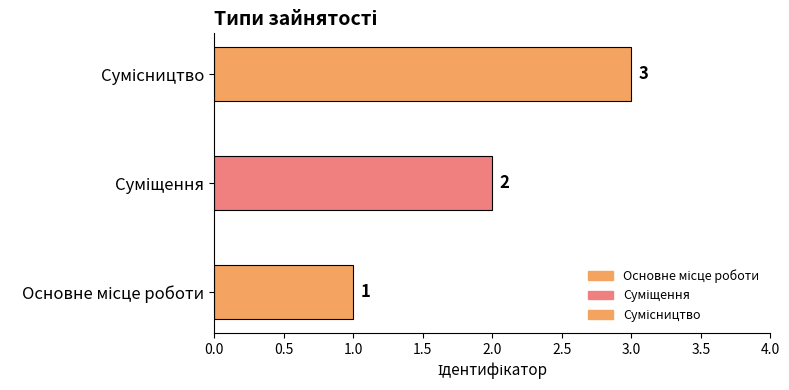

Rank the categories by value from highest to lowest.

Сумісництво, Суміщення, Основне місце роботи